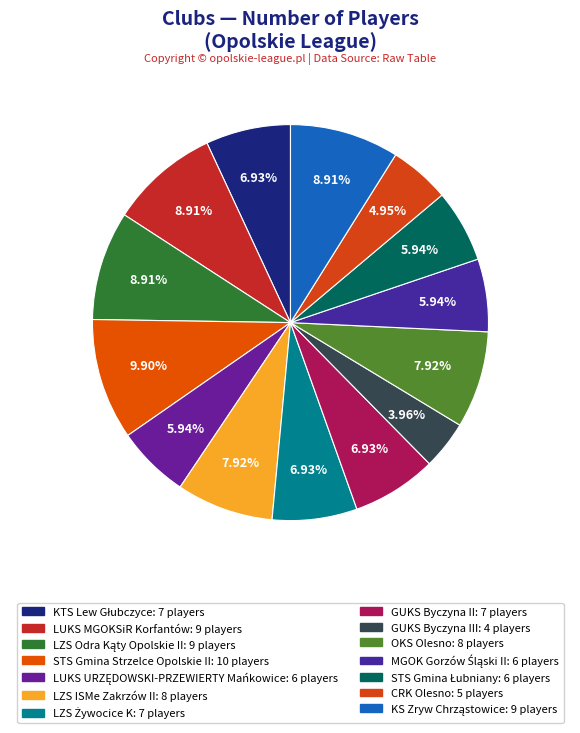

How many slices are in this pie chart?

14